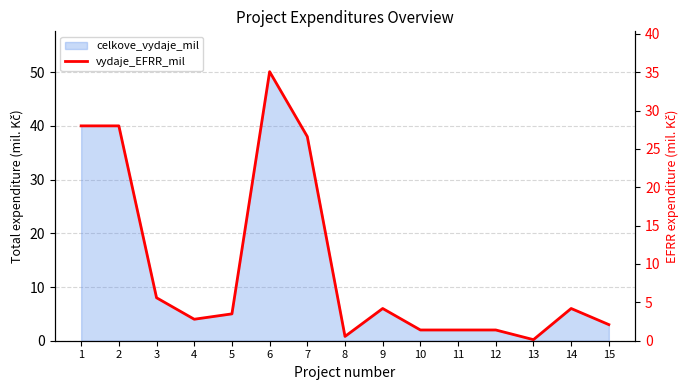

Between 15 and 9, which is larger?

9